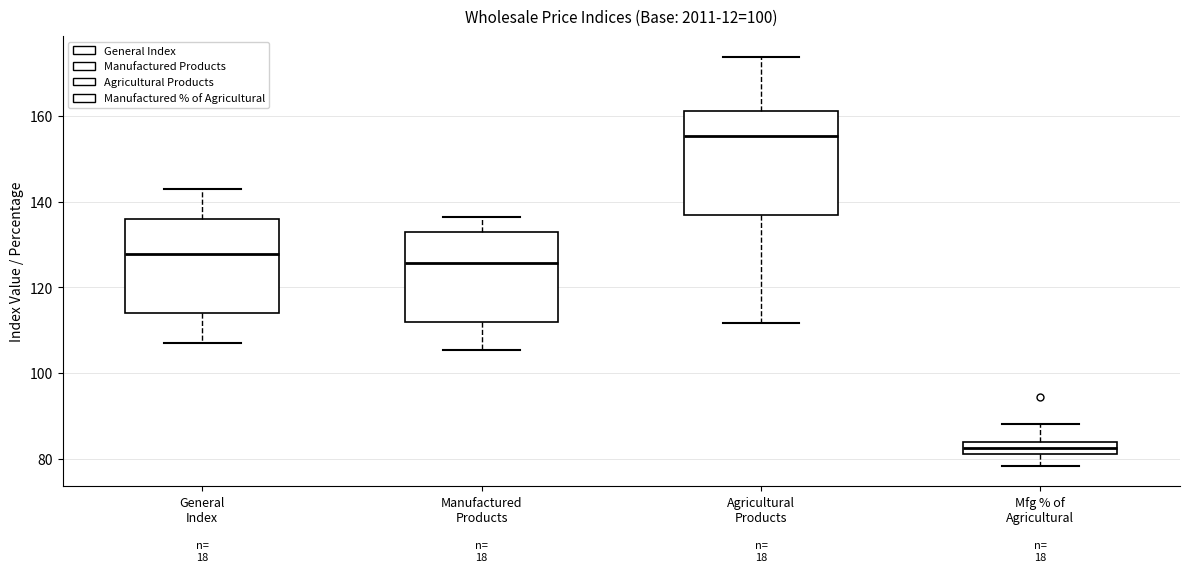

Comparing the boxes themselves (not the whiskers), which one is the tallest?

Agricultural Products